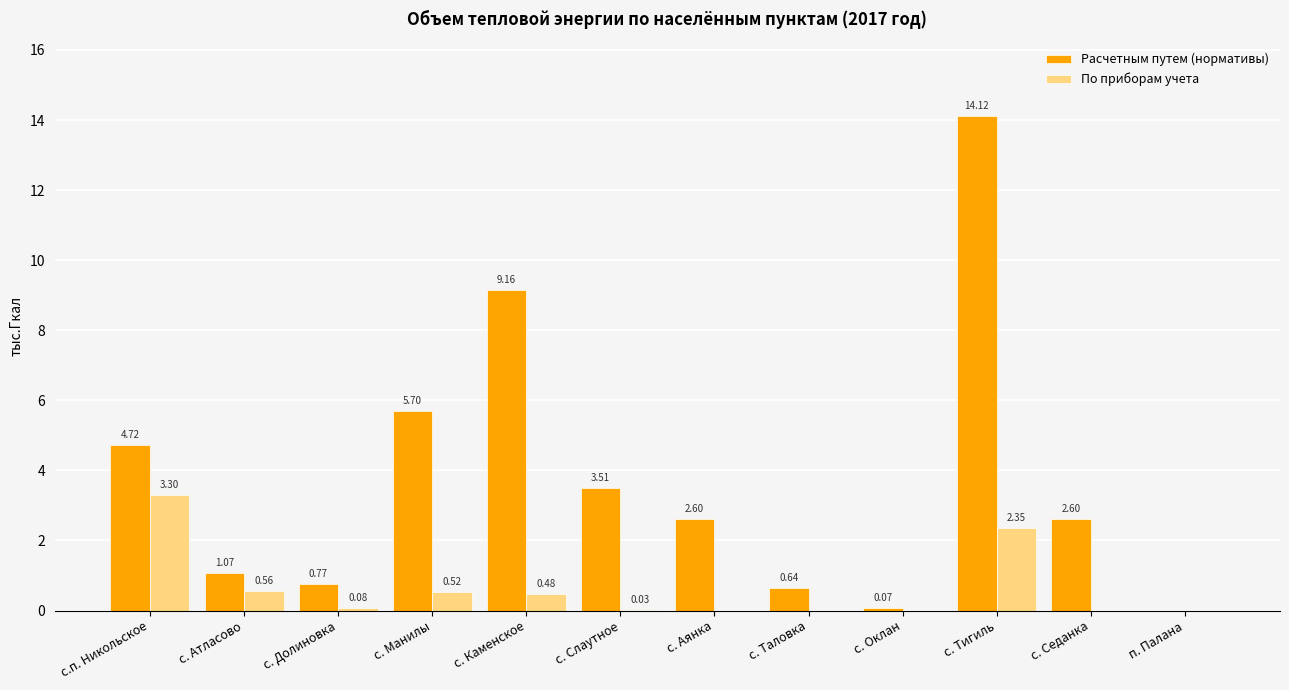

Which series changed the most between с. Долиновка and с. Тигиль?

Расчетным путем (нормативы)